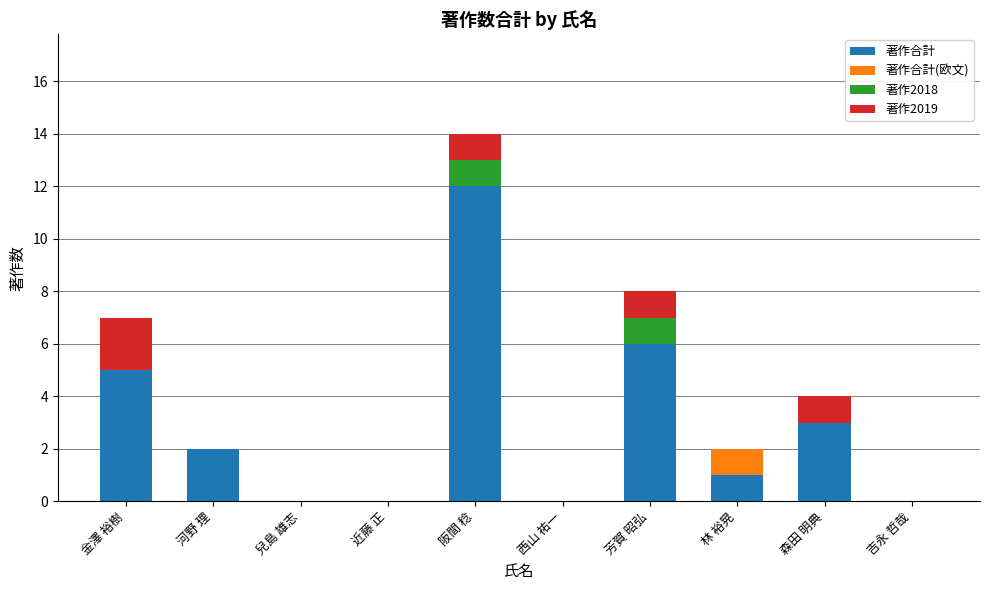

At which category is the sum across all series the highest?

阪間 稔